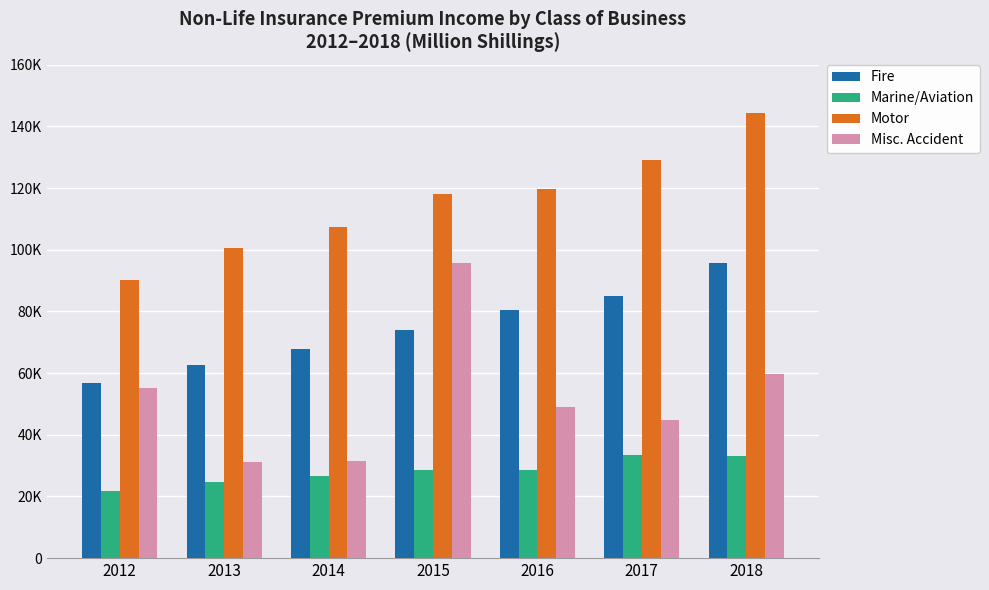

Are the bars grouped side by side (vs. stacked)?

Yes